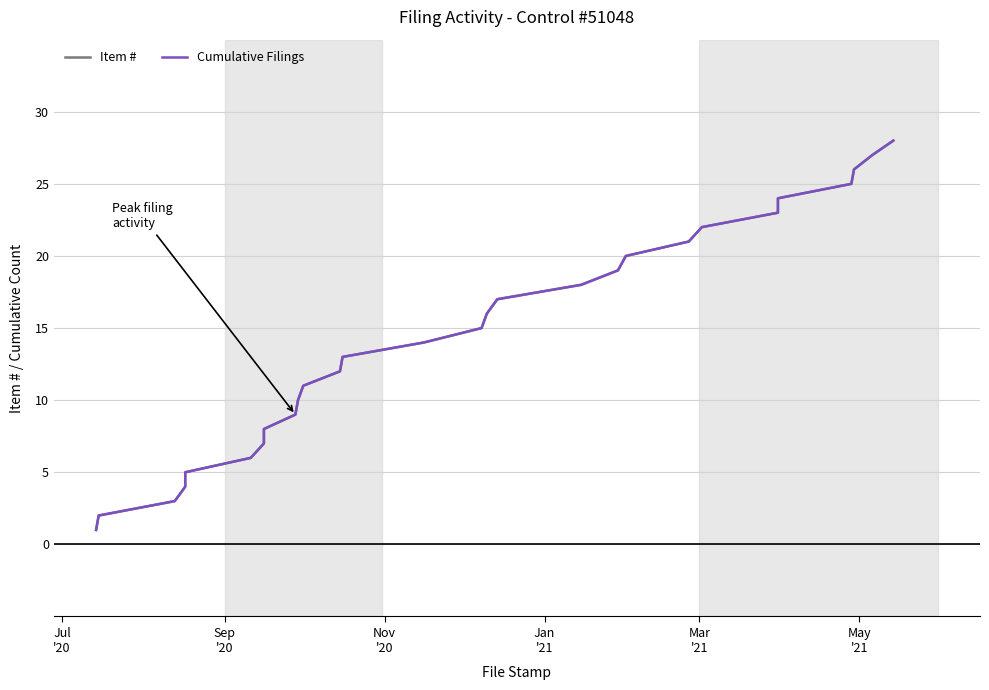

What is the smallest value displayed?

1